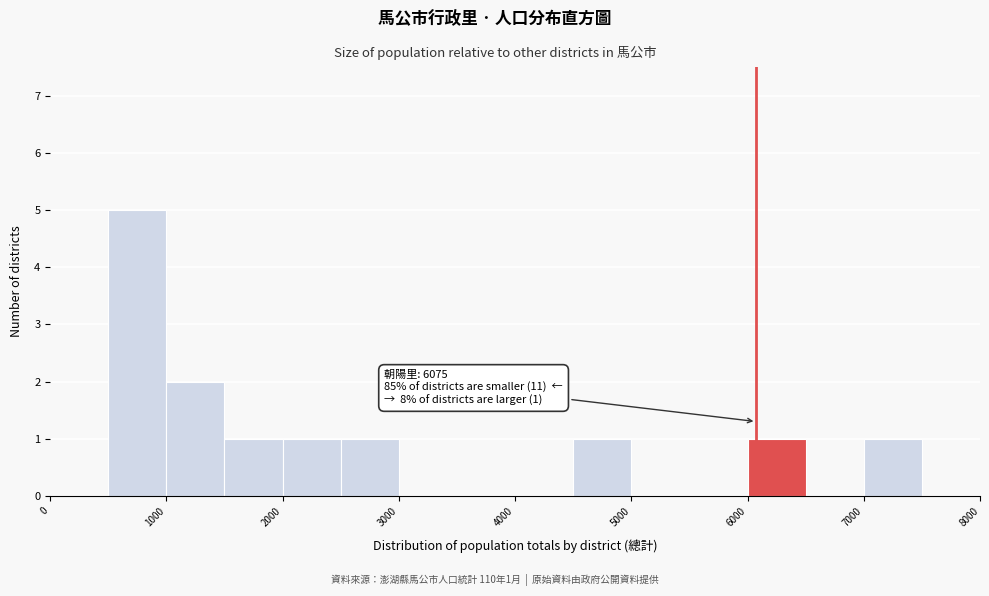

Over which range of the x-axis is the bar tallest?

500 to 1000